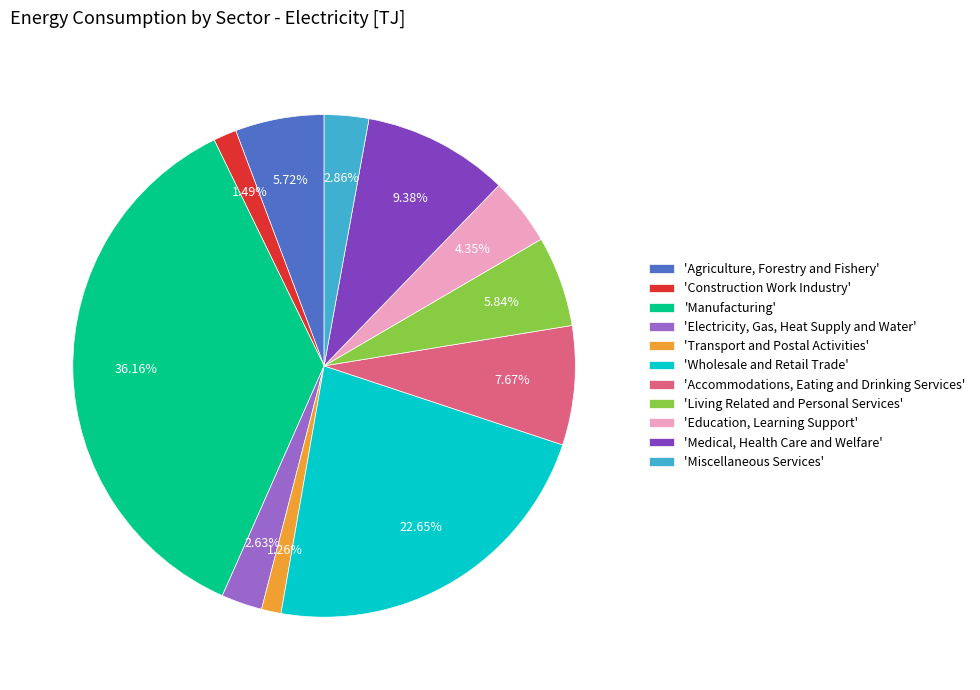

Does 'Transport and Postal Activities' represent more than half of the total?

No